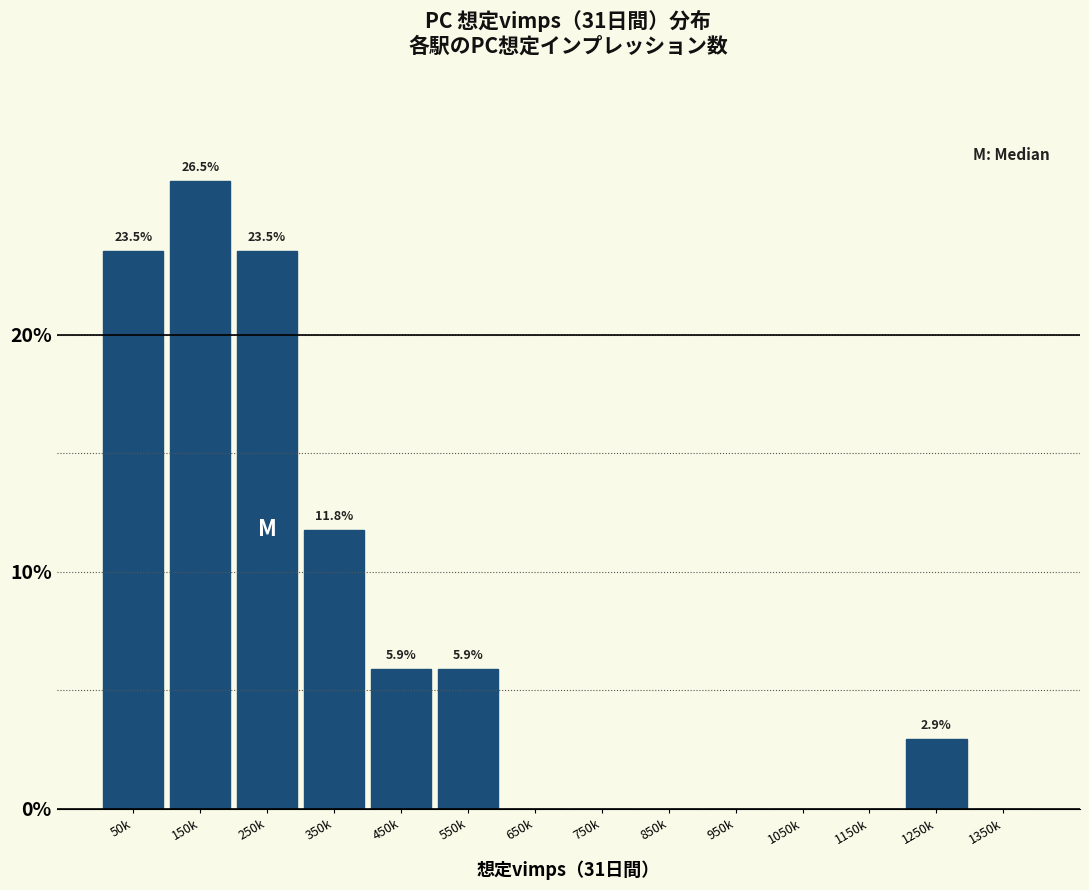

Reading left to right, what are all the values shown in this chart?

50k=23.5	150k=26.5	250k=23.5	350k=11.8	450k=5.9	550k=5.9	650k=0.0	750k=0.0	850k=0.0	950k=0.0	1050k=0.0	1150k=0.0	1250k=2.9	1350k=0.0